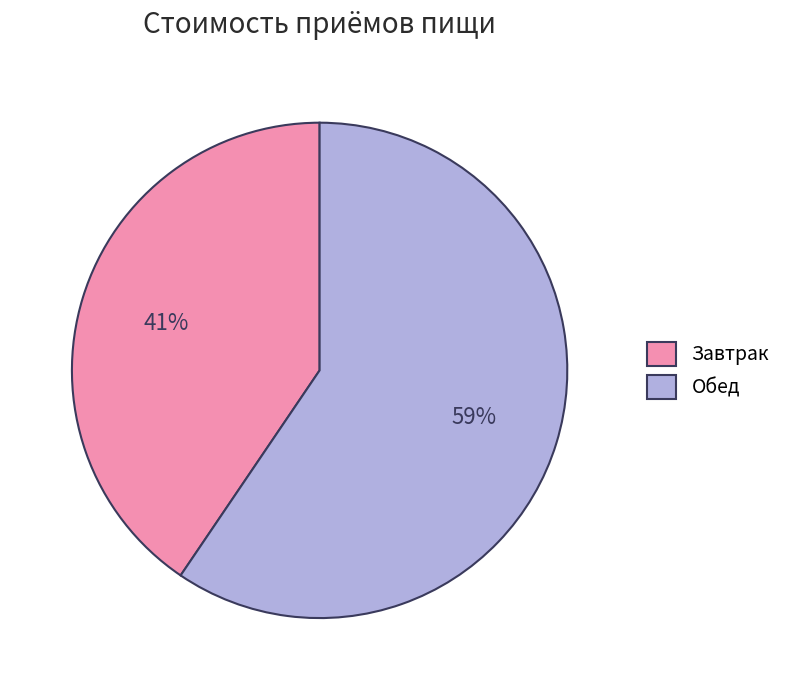

Does Обед represent more than half of the total?

Yes